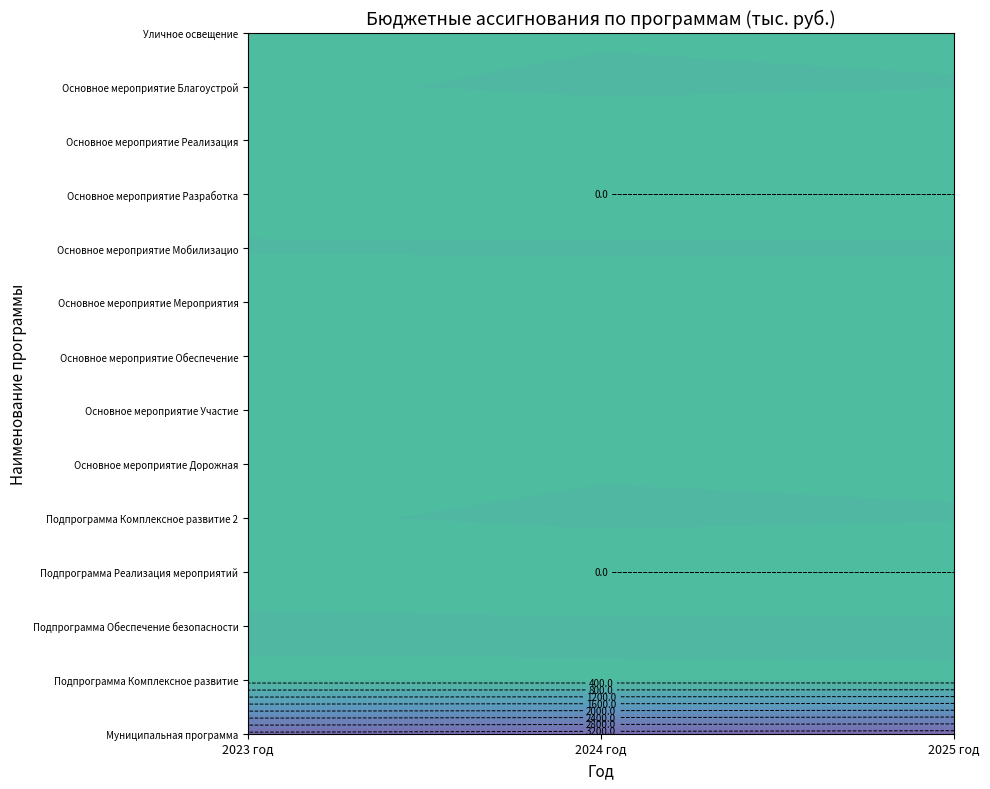

Is the value of Подпрограмма Комплексное развитие 2 at 2023 год greater than the value of Основное мероприятие Мероприятия at 2023 год?

Yes